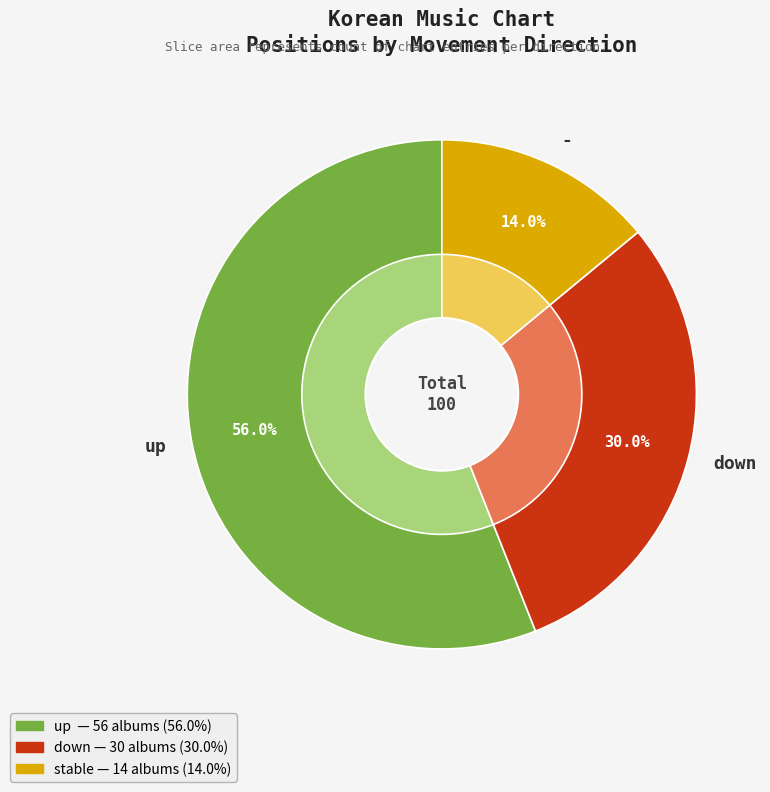

To the nearest percent, what portion does - represent?

14%